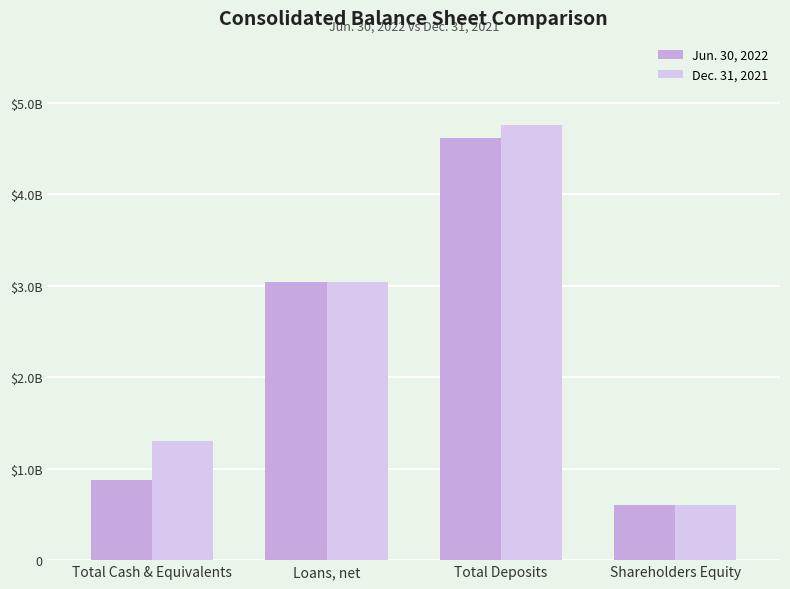

Does the chart contain stacked bars?

No